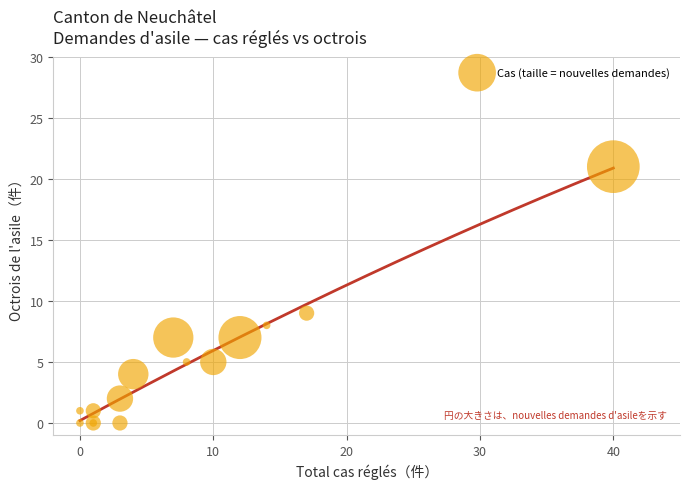

What Y value in the scatter plot is closest to 10?

9